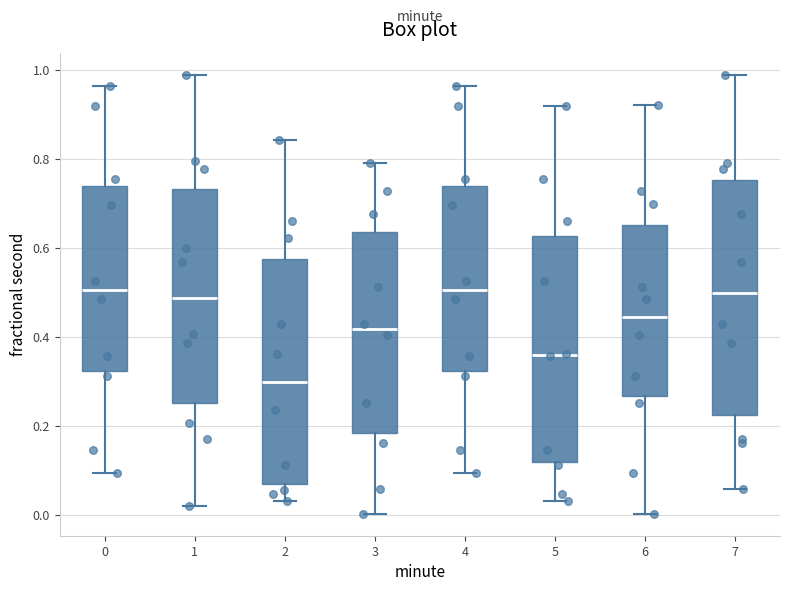

Comparing the boxes themselves (not the whiskers), which one is the tallest?

7